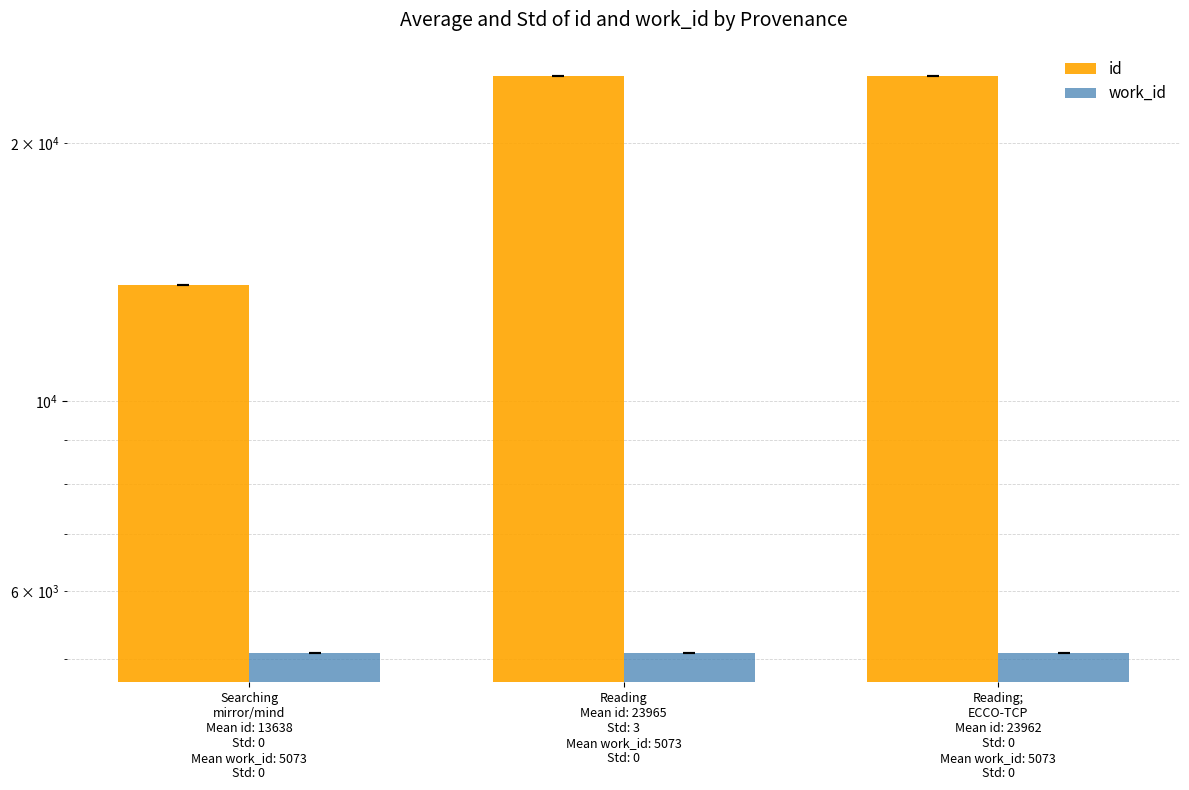

At Searching
mirror/mind
Mean id: 13638
Std: 0
Mean work_id: 5073
Std: 0, list the series in order from largest to smallest.

id, work_id